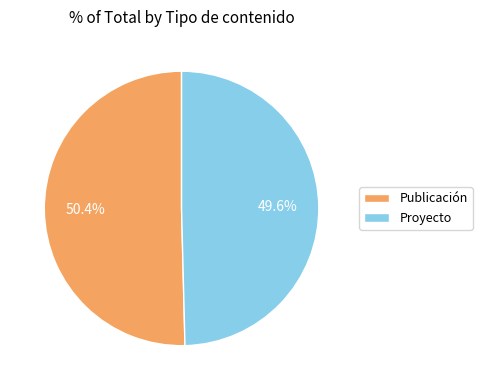

Rank the categories by value from lowest to highest.

Proyecto, Publicación